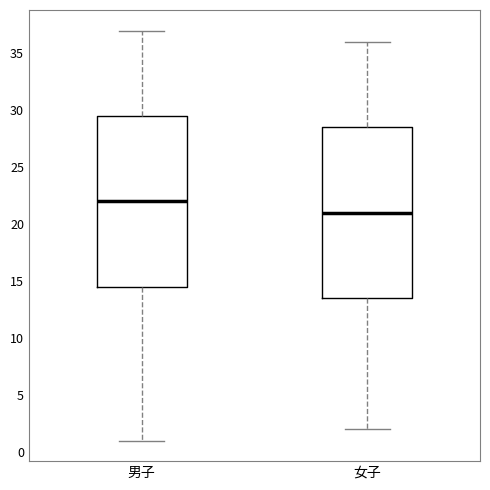

Reading left to right, read every box against the y-axis: the position of its median line, the range the box covers, and the ends of its whiskers. The values are not printed on the chart, so give them approximately, as read against the axis.

男子: median 22.0, box 14.5 to 29.5, whiskers 1.0 to 37.0
女子: median 21.0, box 13.5 to 28.5, whiskers 2.0 to 36.0